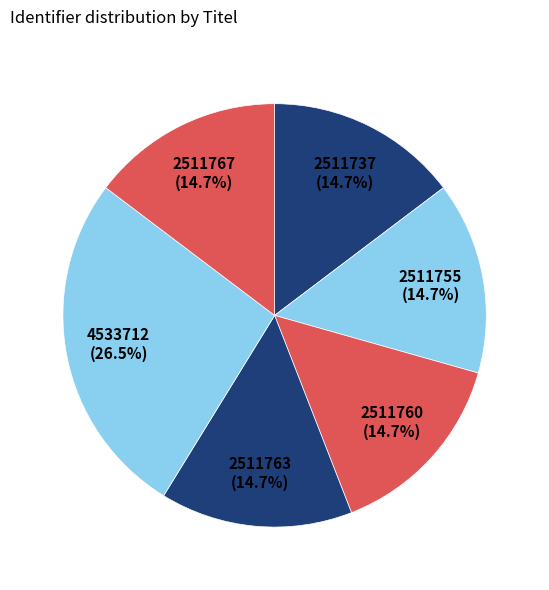

Count the number of slices in the pie.

6